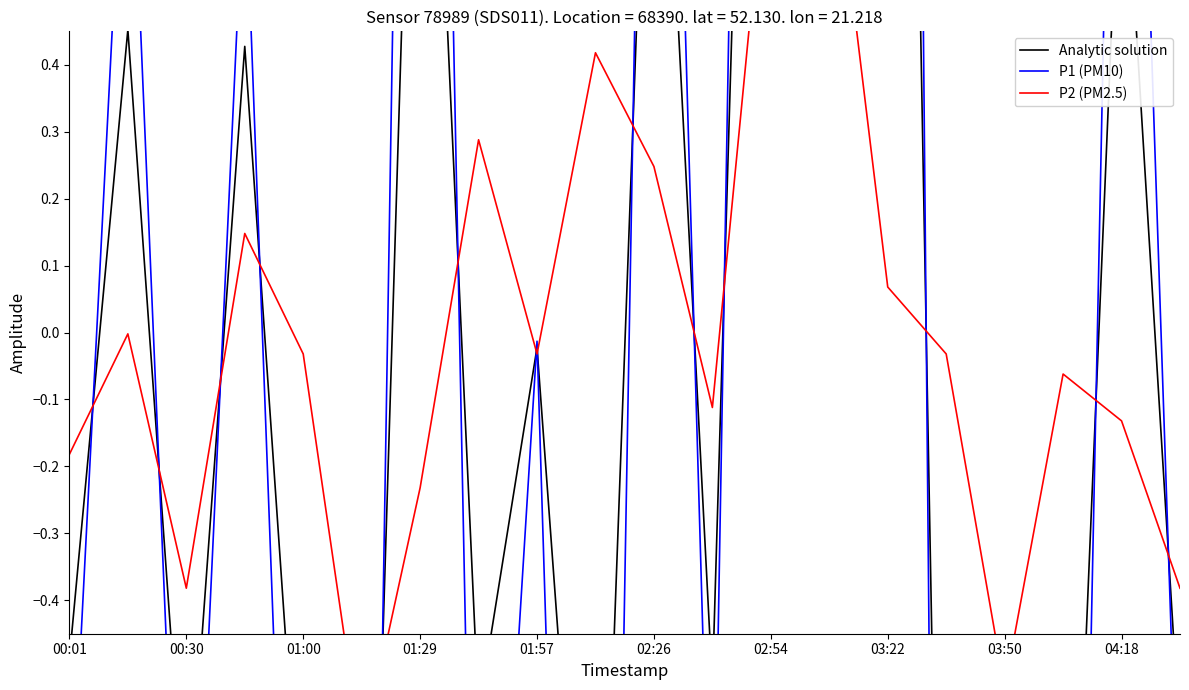

True or false: Analytic solution and P1 (PM10) intersect in this chart.

True